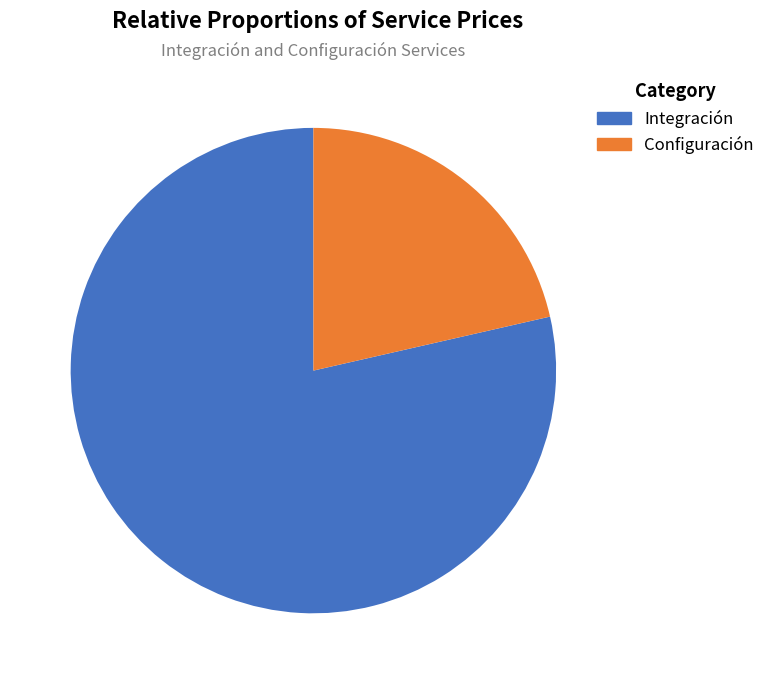

Which category has the smallest portion of the pie?

Configuración